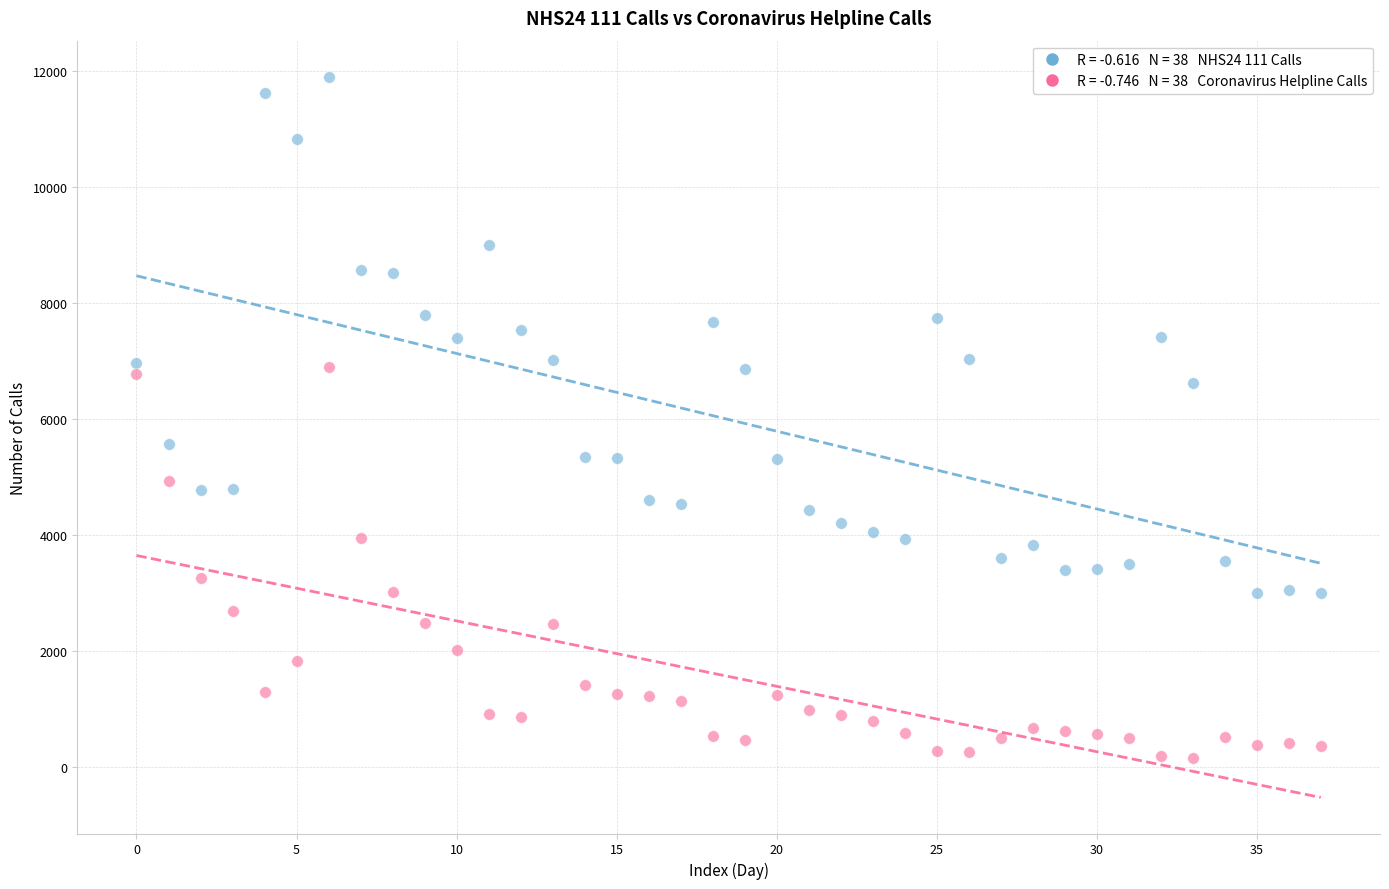

How many data points are displayed?

76